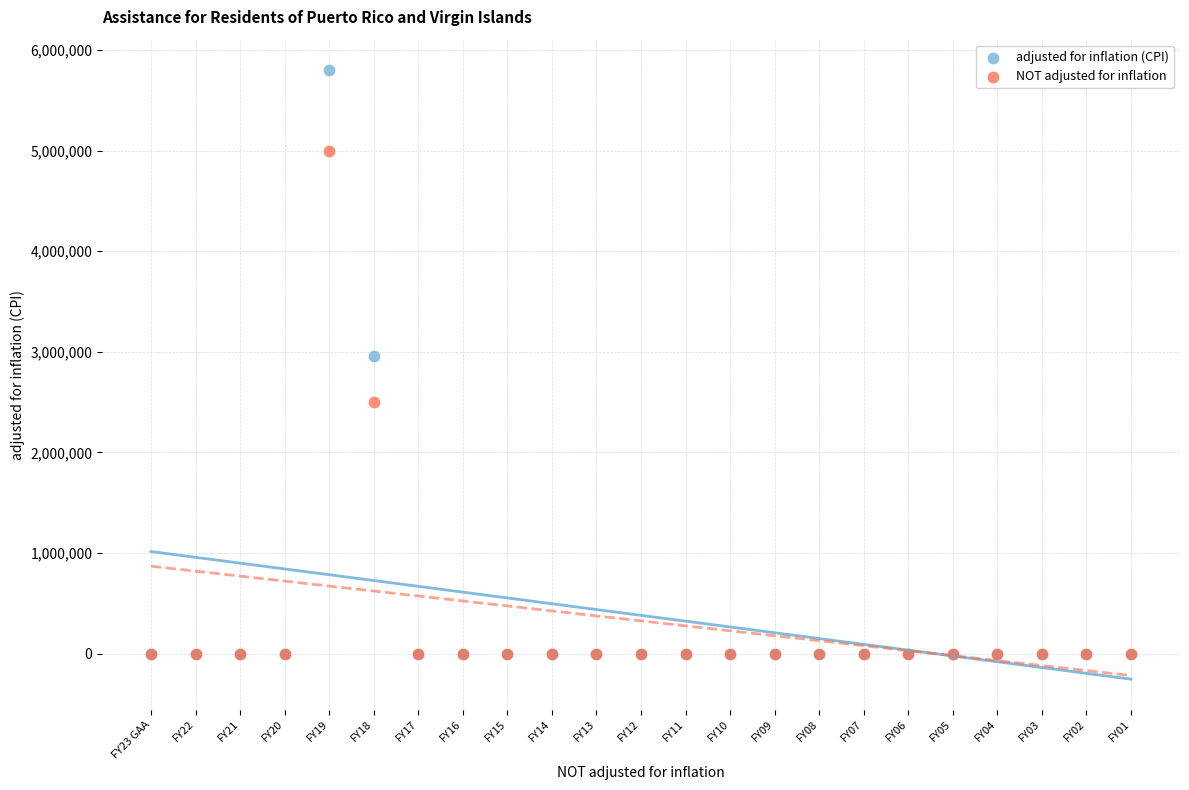

Which series reaches the maximum Y coordinate?

adjusted for inflation (CPI)